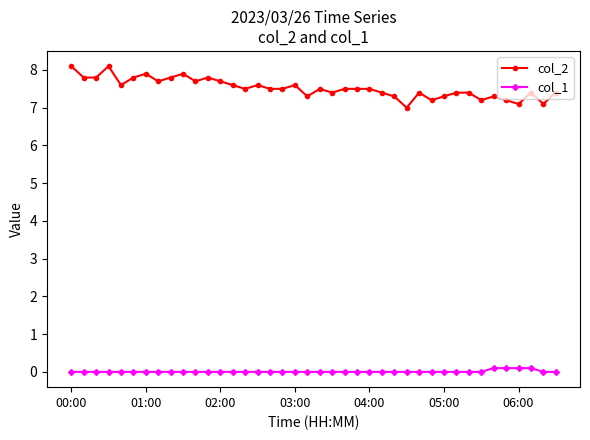

What is the value of the col_2 point at the 31st from the left?

7.3